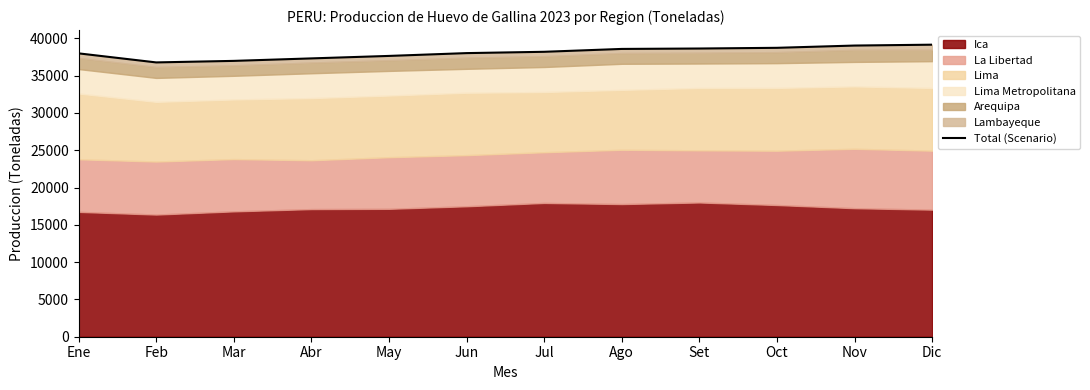

Which has a higher value, Ago or Feb?

Ago